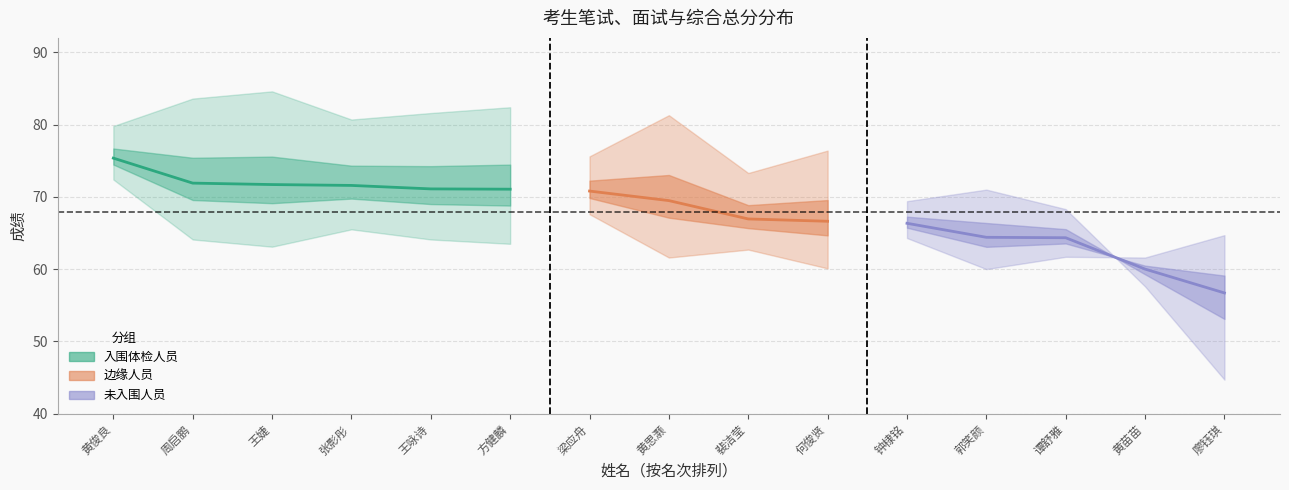

At 3, list the series in order from smallest to largest.

笔试成绩, 综合总分, 面试成绩